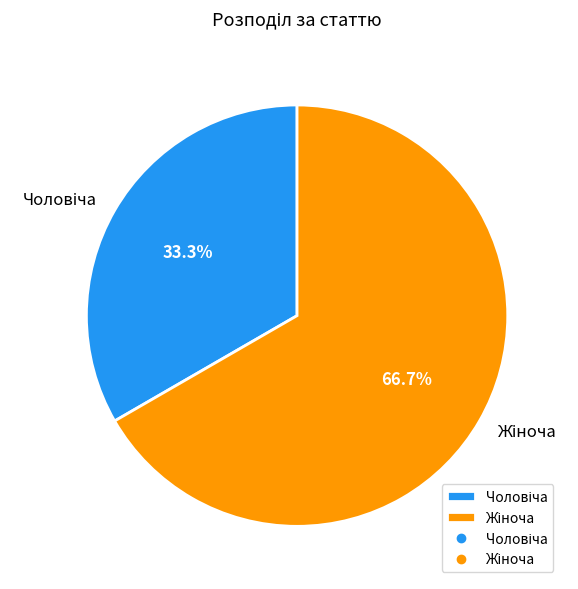

Does any single category account for the majority?

Yes